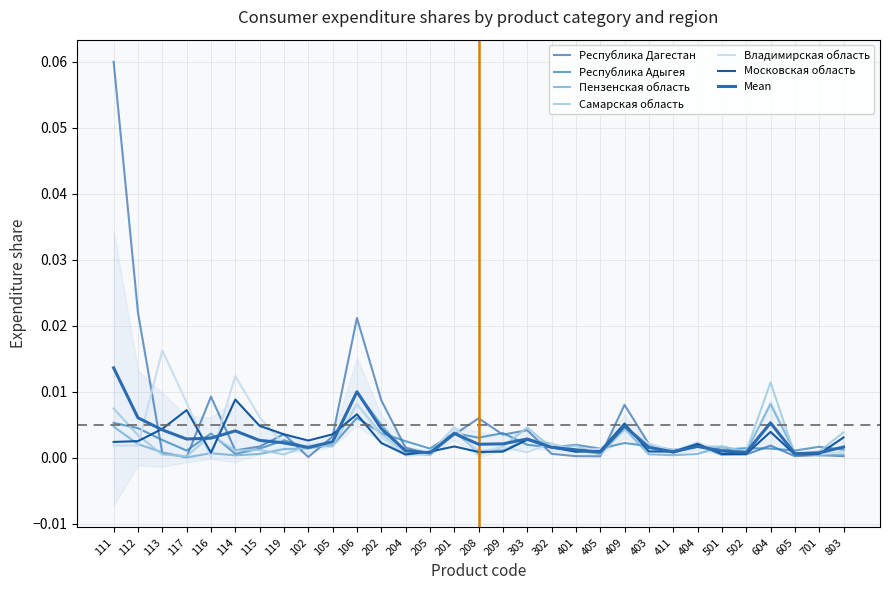

Is this an area chart (filled region under the line)?

No